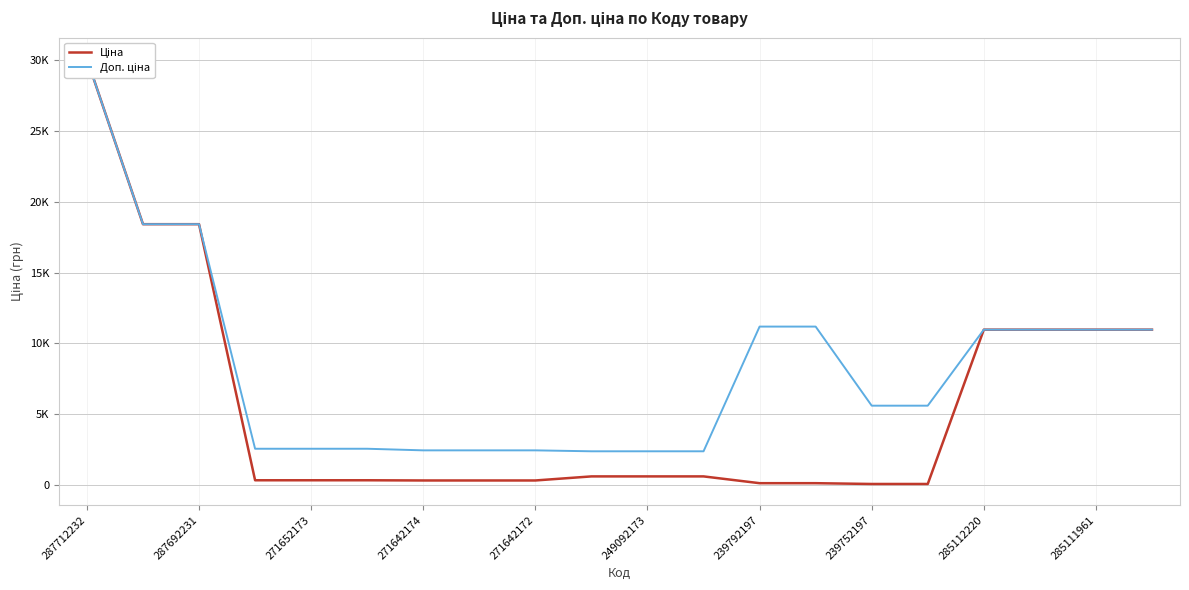

What position from the left is 239792197?

13